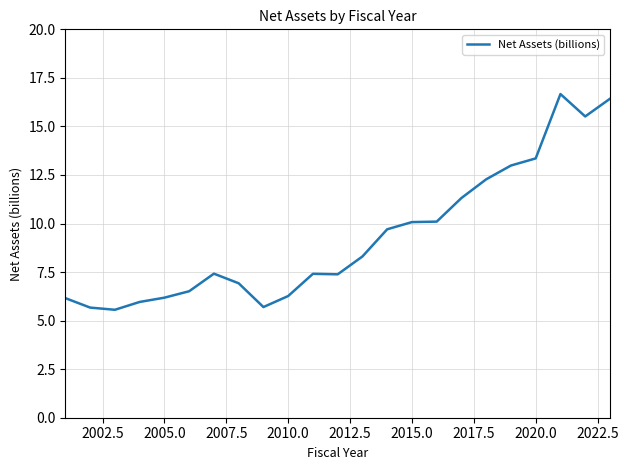

What is the difference between the maximum and minimum values?

11.1